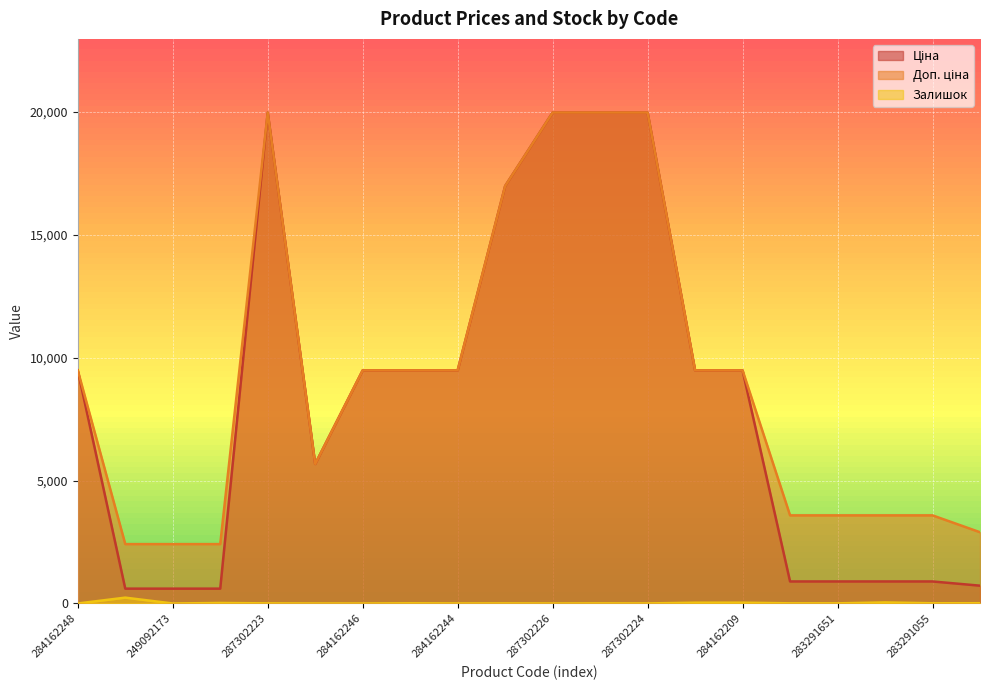

At which category does Доп. ціна reach its first local peak?

287302223